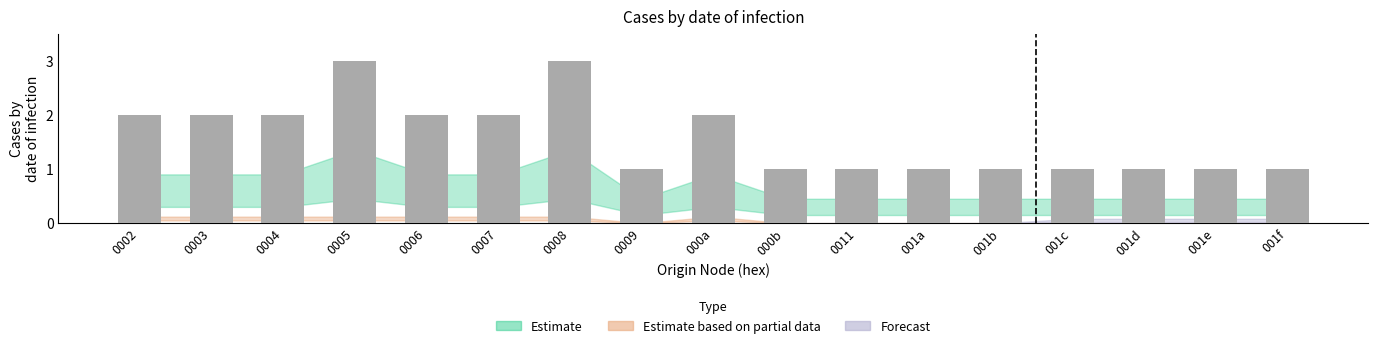

What is the greatest value displayed?

3